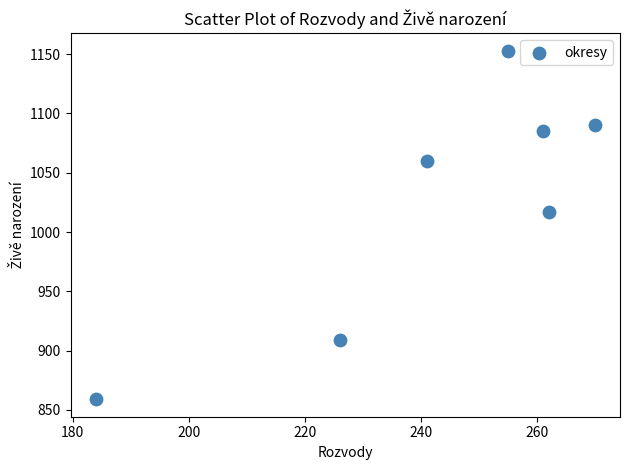

What Y value in the scatter plot is closest to 1006?

1017